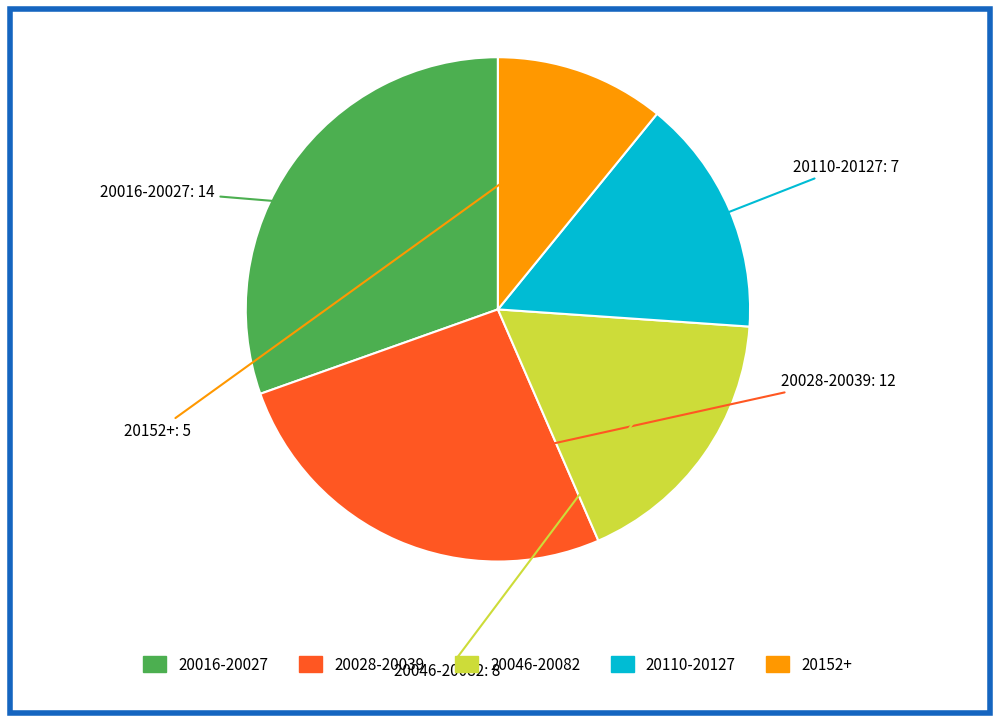

Is there a majority slice in this chart?

No